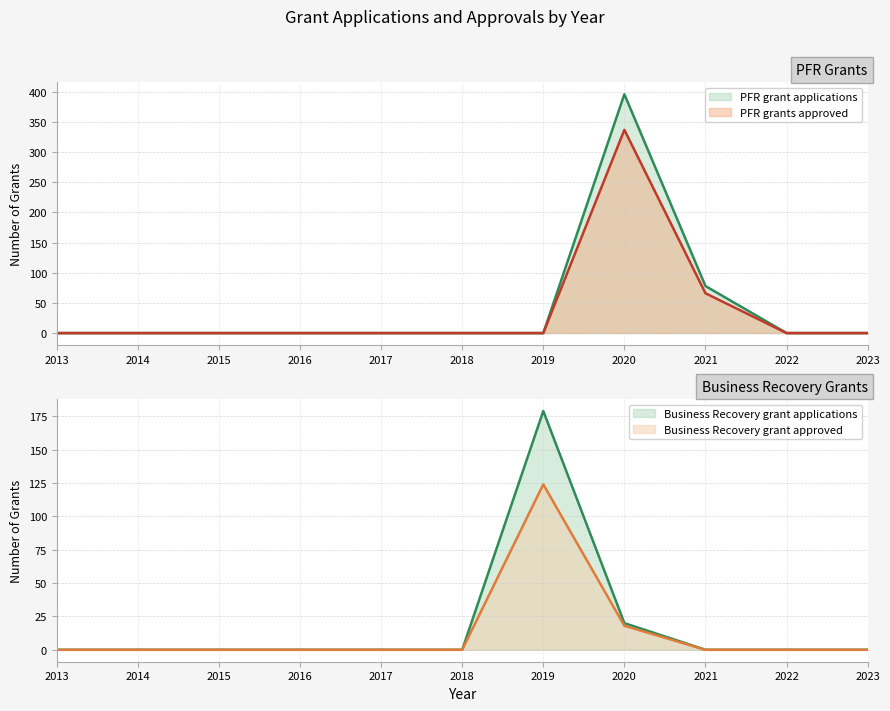

What is the difference between the second highest and second lowest values in the PFR grants approved series?

66